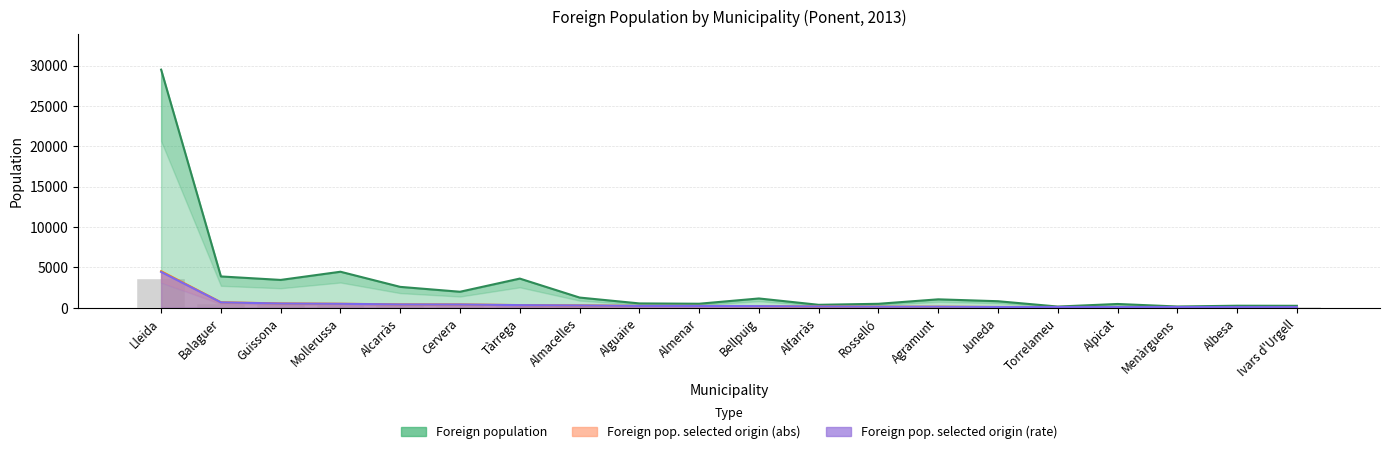

At Lleida, list the series in order from largest to smallest.

Foreign population, Foreign pop. selected origin (abs), Foreign pop. selected origin (rate)